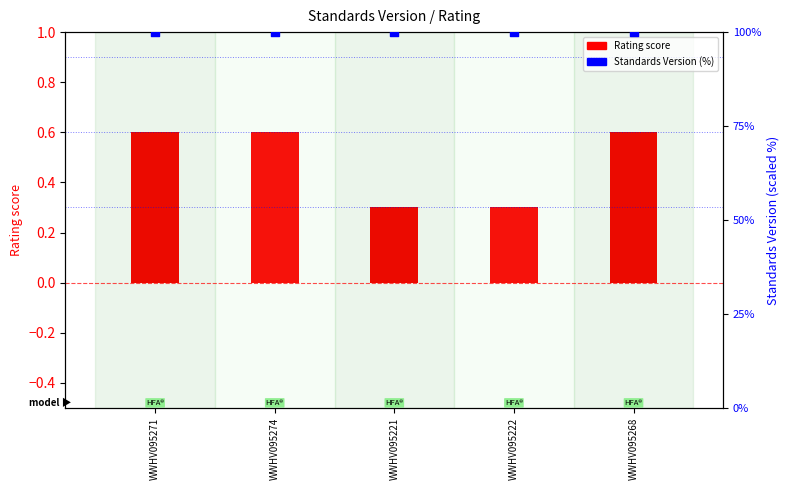

What are all the series names shown in the legend?

Rating score, Standards Version (%)